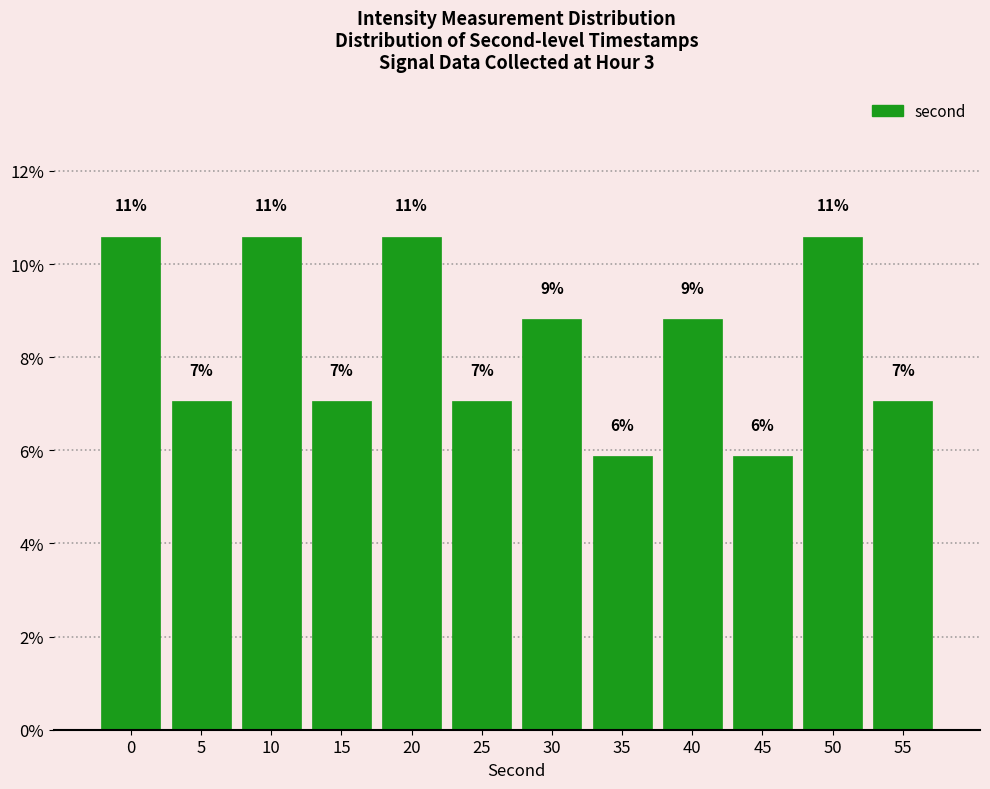

Are the bars horizontal?

No